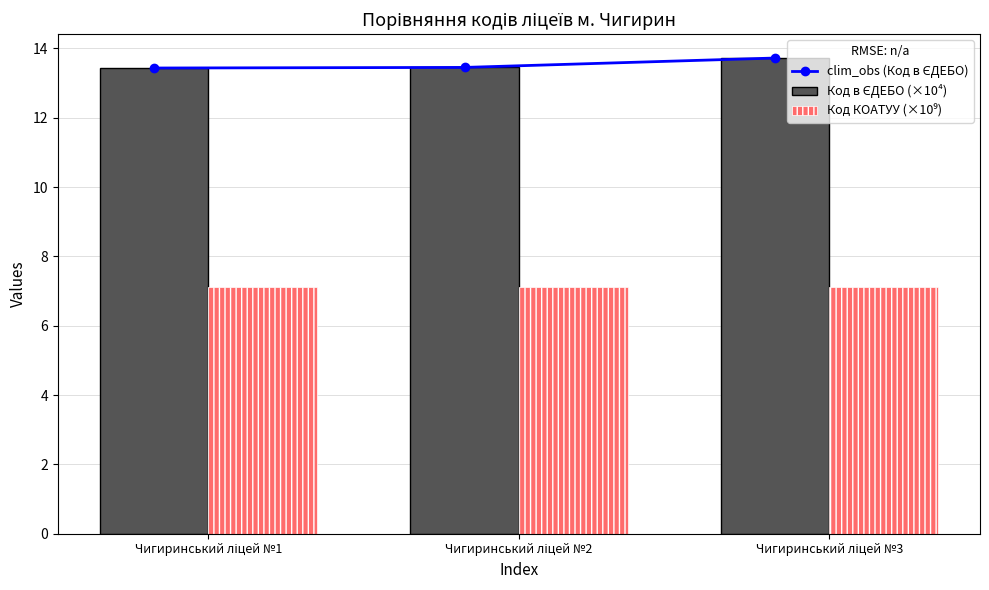

Are the bars horizontal?

No